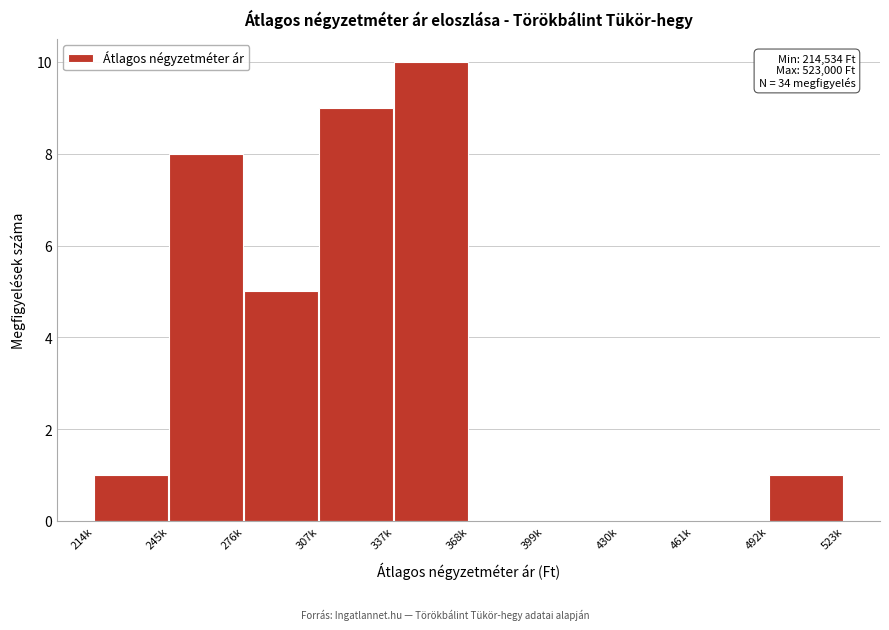

Reading right to left, extract all data points from this chart.

492k=1	461k=0	430k=0	399k=0	368k=0	337k=10	307k=9	276k=5	245k=8	214k=1